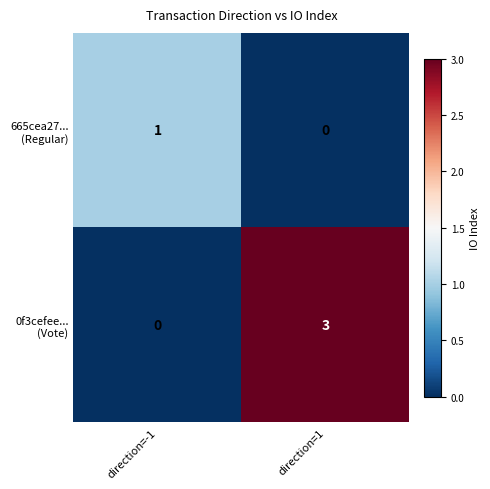

At which category is the sum across all series the highest?

direction=1